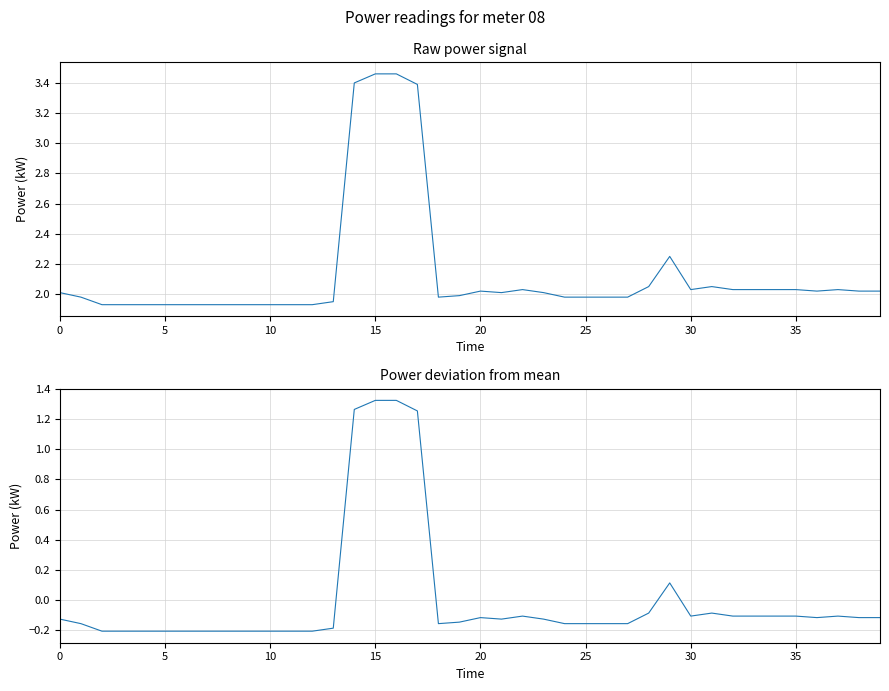

At 30, list the series in order from largest to smallest.

power, power deviation